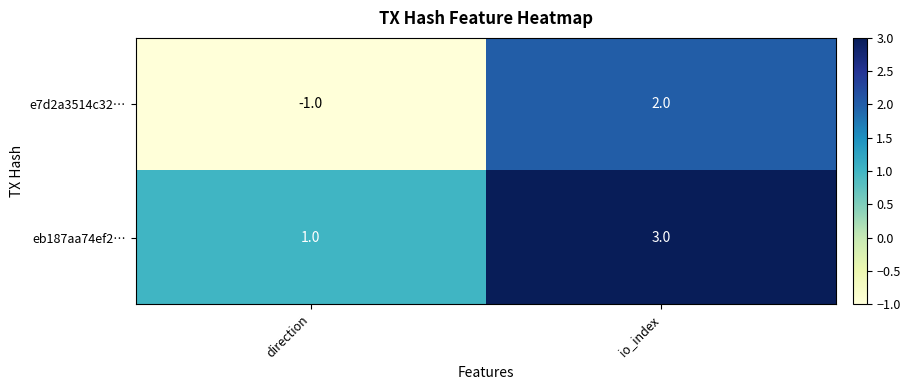

What is the difference between the maximum and minimum values in the e7d2a3514c32… series?

3